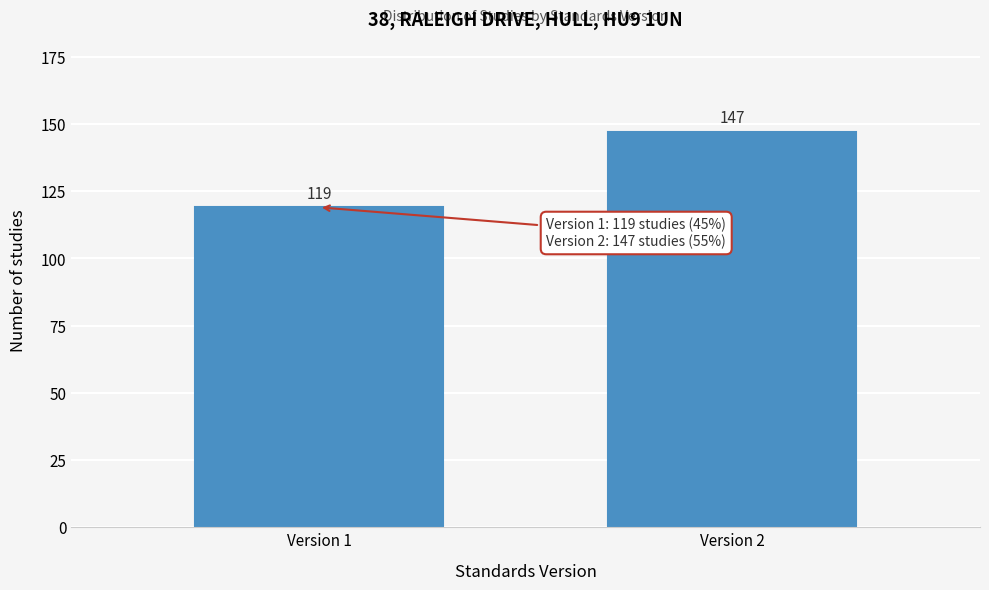

Reading left to right, list all the values displayed in this chart.

119	147